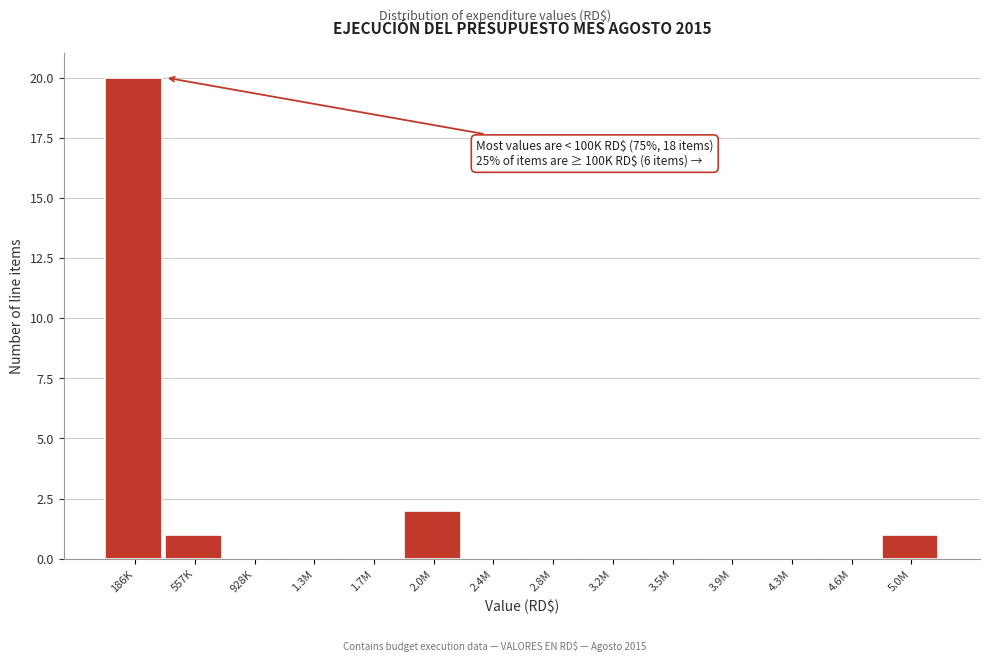

Reading left to right, what are all the values shown in this chart?

186K=20	557K=1	928K=0	1.3M=0	1.7M=0	2.0M=2	2.4M=0	2.8M=0	3.2M=0	3.5M=0	3.9M=0	4.3M=0	4.6M=0	5.0M=1